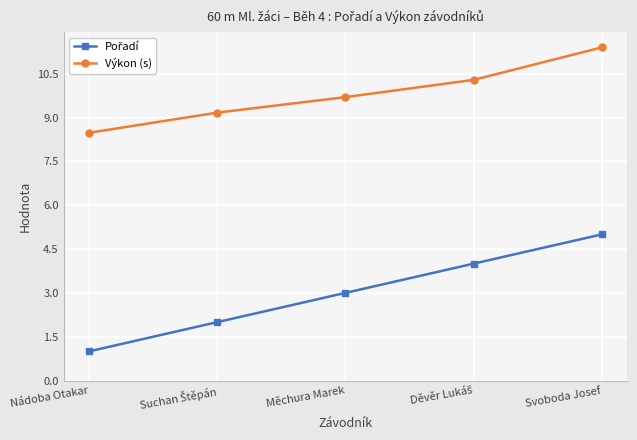

What is the difference between the highest and lowest values at Měchura Marek?

6.7